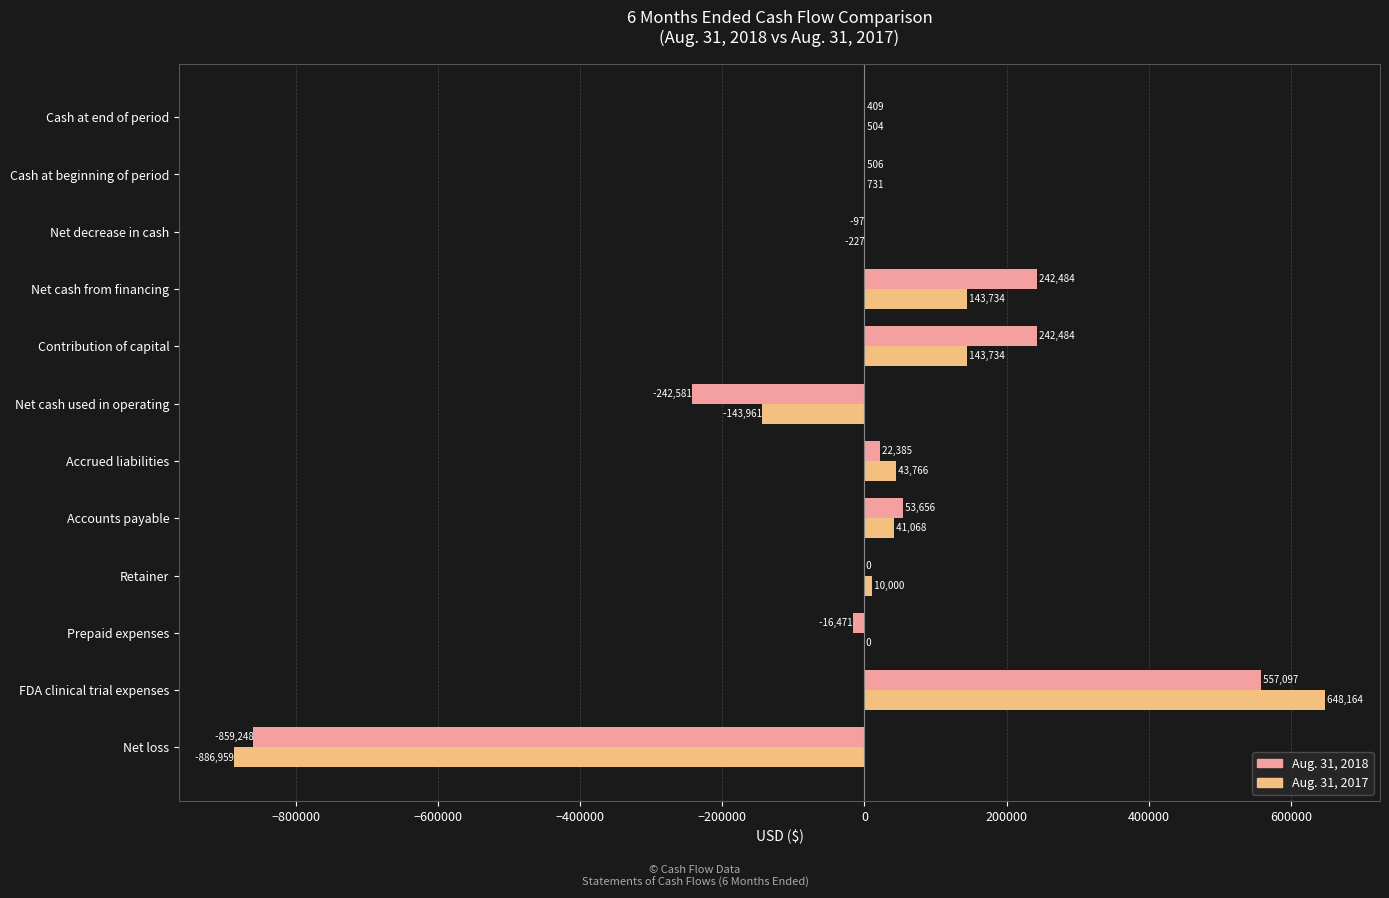

Which series has the largest total across all categories?

Aug. 31, 2018